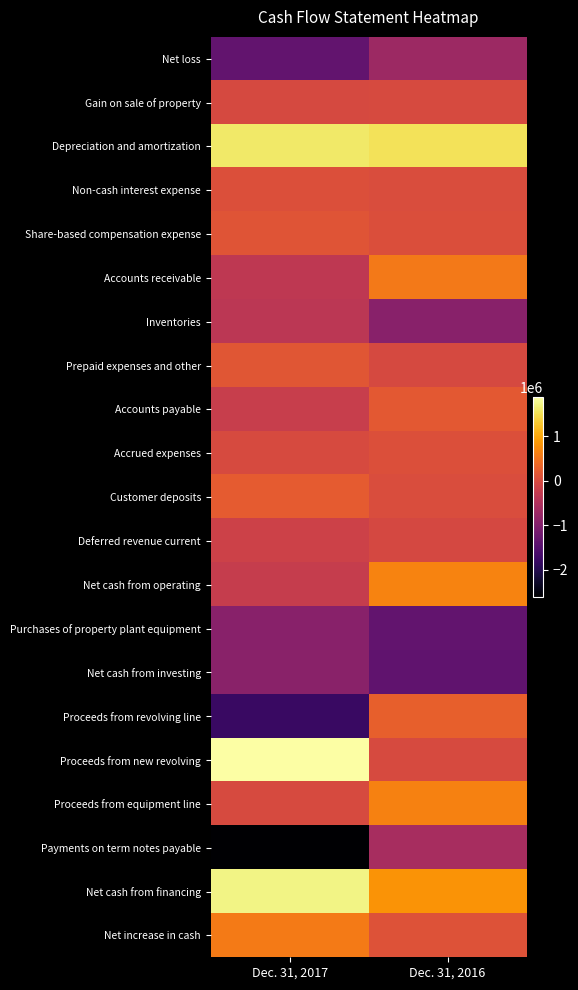

At Dec. 31, 2017, list the series in order from smallest to largest.

Payments on term notes payable, Proceeds from revolving line, Net loss, Purchases of property plant equipment, Net cash from investing, Inventories, Accounts receivable, Net cash from operating, Accounts payable, Deferred revenue current, Gain on sale of property, Accrued expenses, Proceeds from equipment line, Non-cash interest expense, Share-based compensation expense, Prepaid expenses and other, Customer deposits, Net increase in cash, Depreciation and amortization, Net cash from financing, Proceeds from new revolving